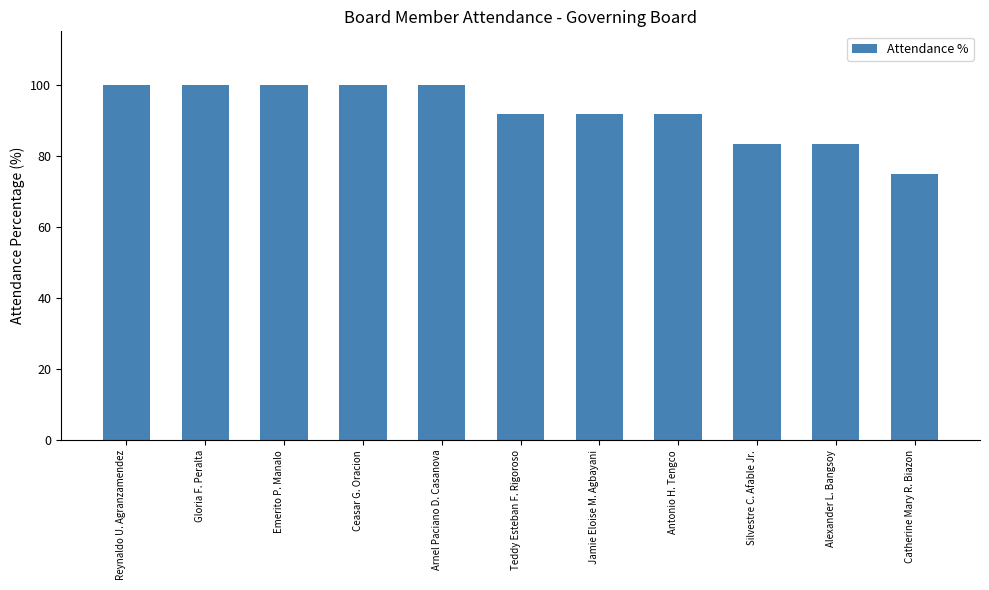

Read the value at Ceasar G. Oracion.

100.0